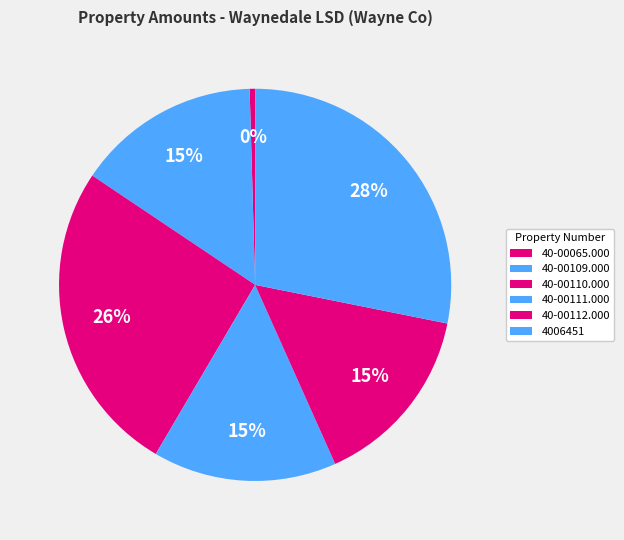

To the nearest percent, what is the difference between the largest and smallest slice percentages?

28%